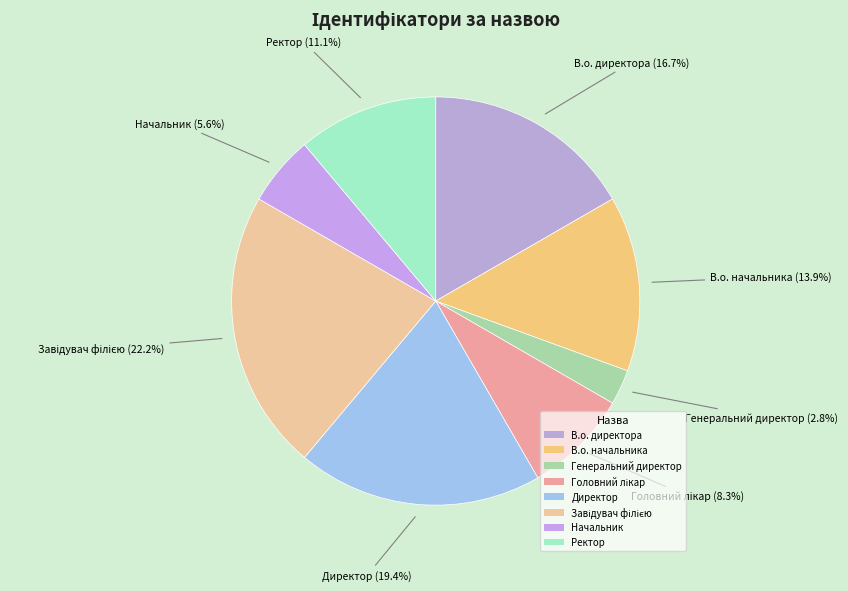

To the nearest percent, what is the difference between the Завідувач філією and Директор slice percentages?

3%